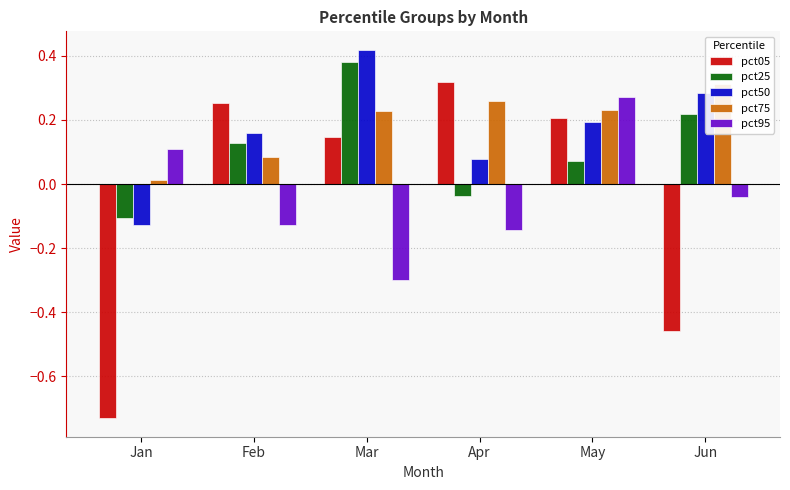

Rank the categories by pct25 value from lowest to highest.

Jan, Apr, May, Feb, Jun, Mar